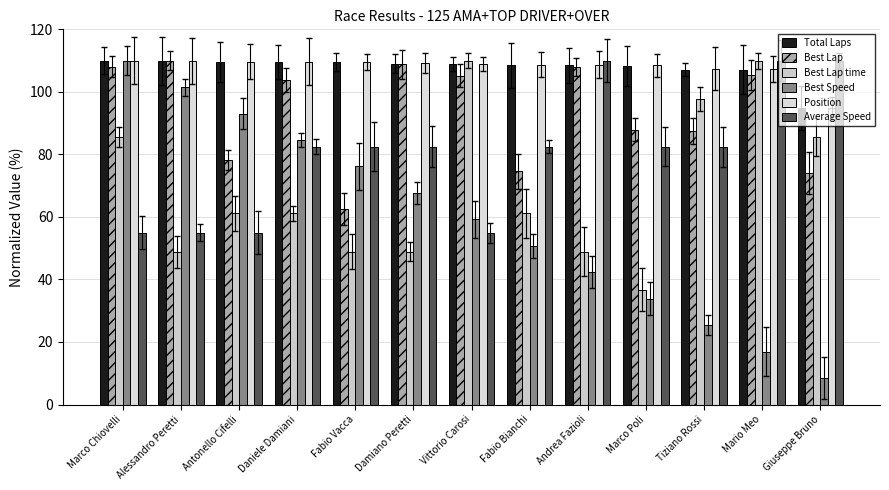

Is it true that Average Speed equals 56.4 at Daniele Damiani?

False